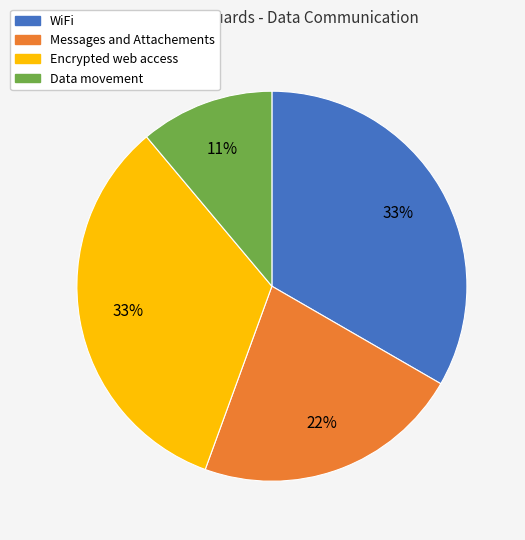

Which slice is the smallest?

Data movement